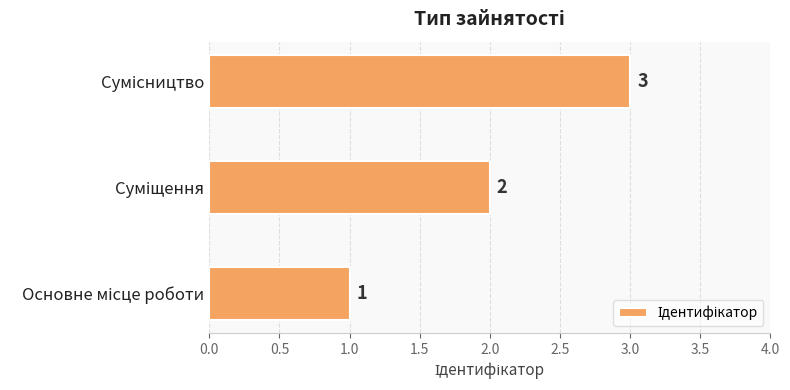

Count the values in the range 1 to 3.

3